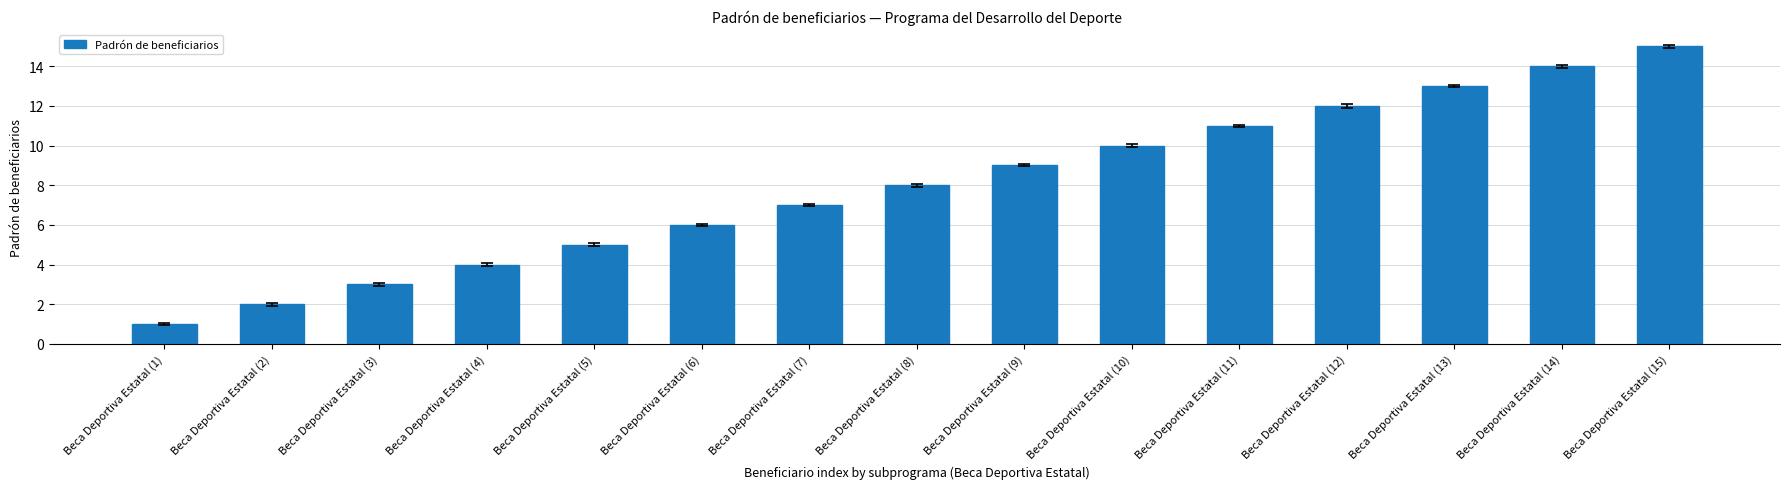

Which has a higher value, Beca Deportiva Estatal (8) or Beca Deportiva Estatal (1)?

Beca Deportiva Estatal (8)